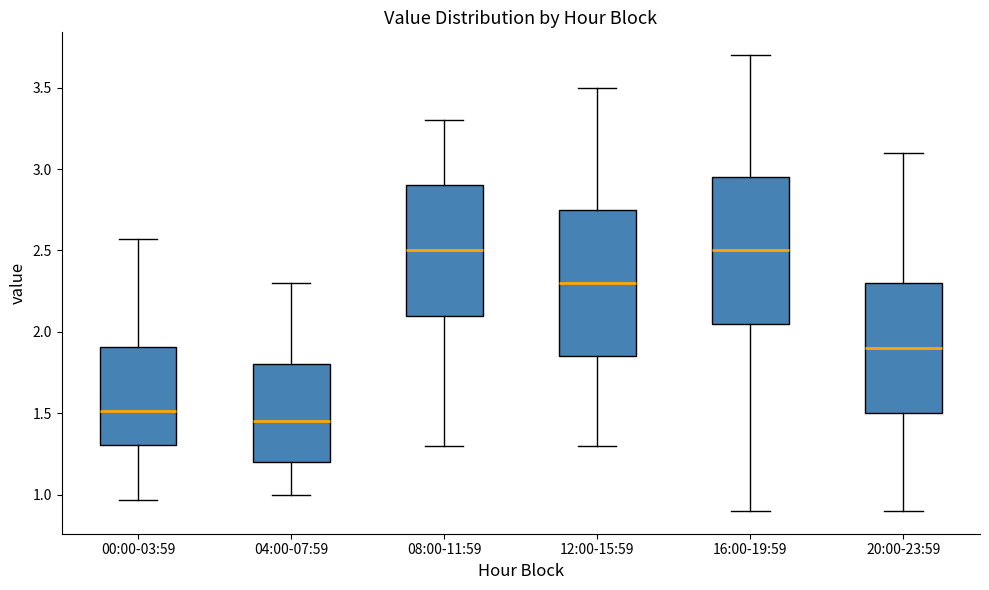

Where is the lower edge of the box for 04:00-07:59 on the y-axis? The values are not printed on the chart, so give them approximately, as read against the axis.

1.20